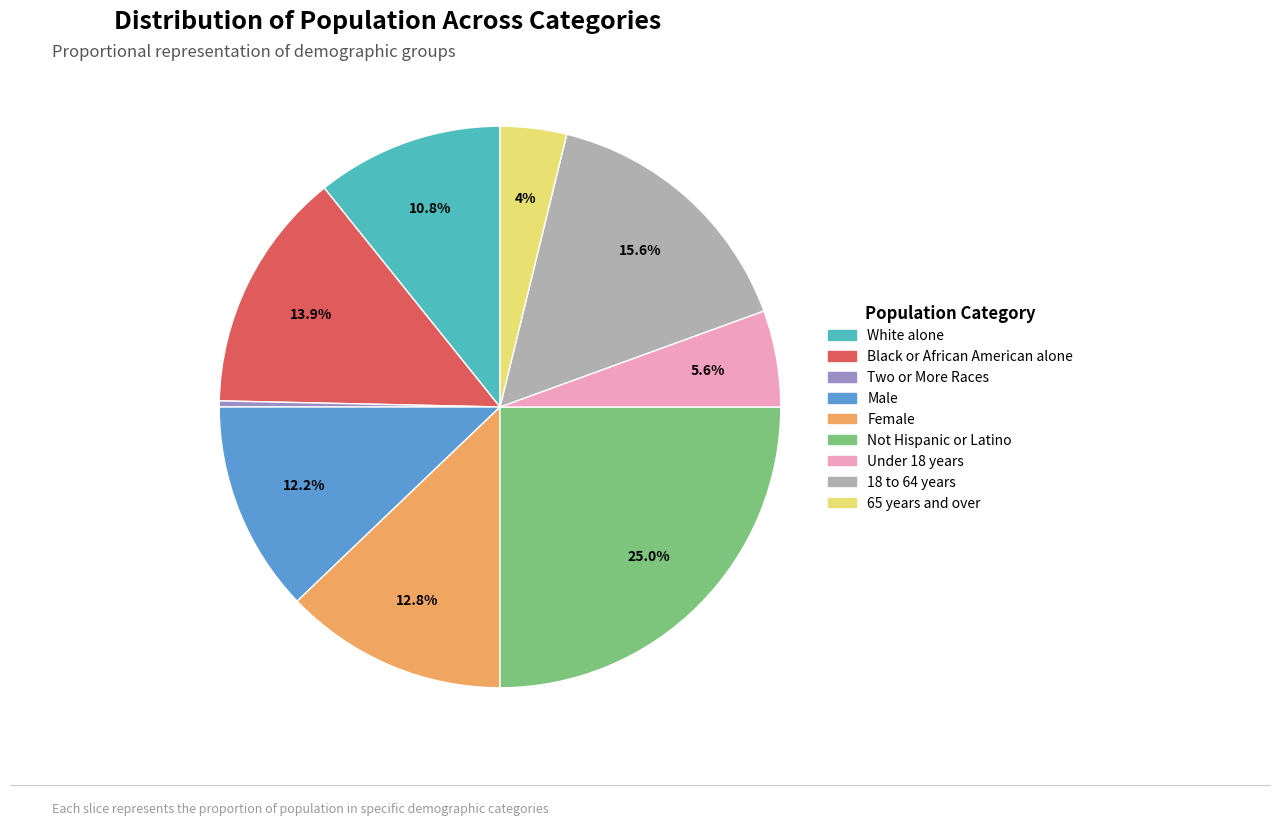

Is there a majority slice in this chart?

No